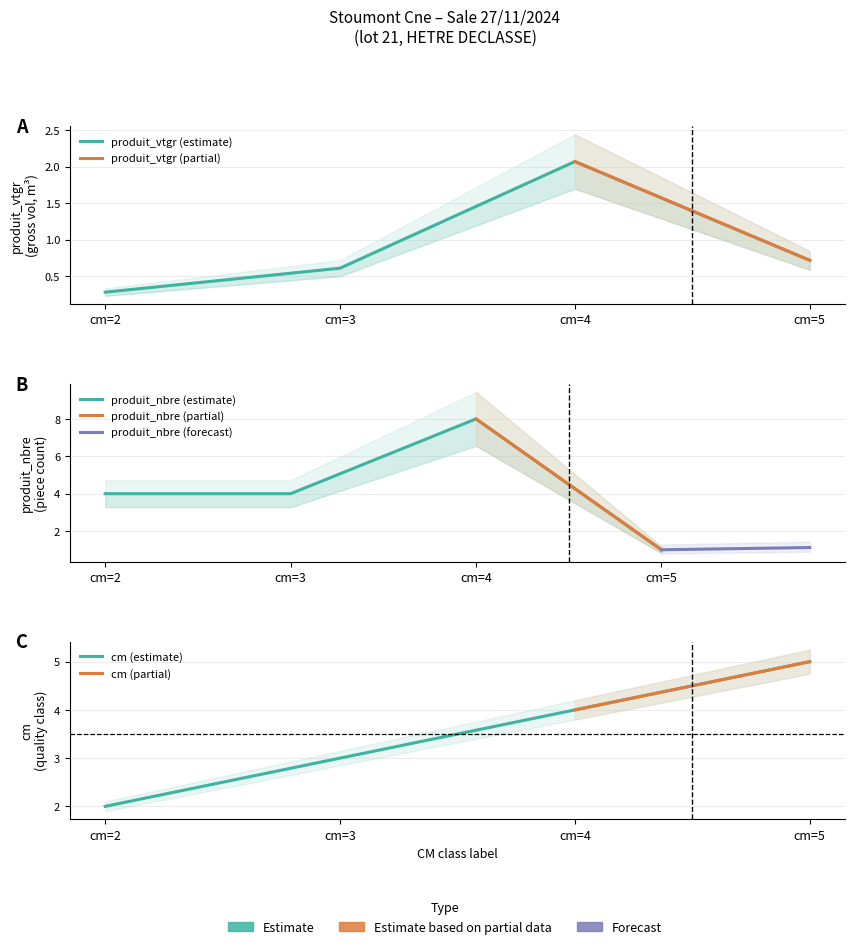

Is it true that cm equals 2.0 at cm=2?

True